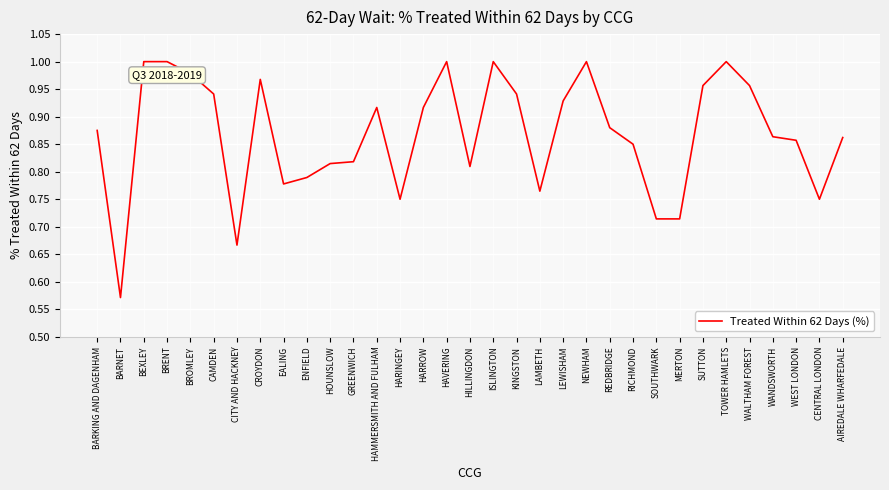

What is the difference between the maximum and minimum values?

0.4